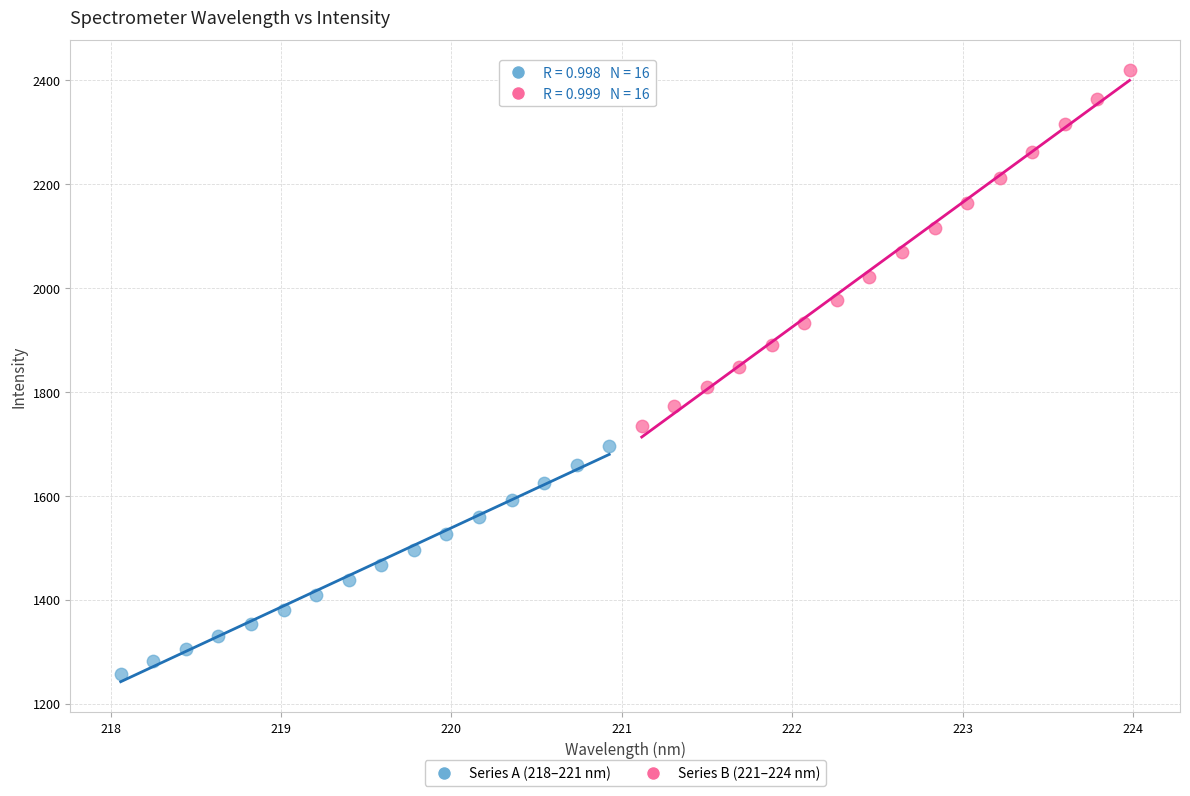

Which series has the widest spread of Y values?

Series B (221–224 nm)